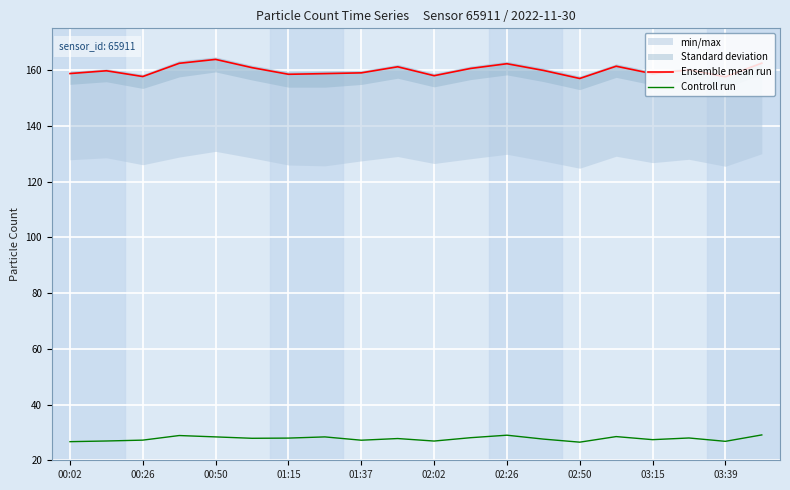

Is it true that Ensemble mean run equals 263.1 at 00:50?

False